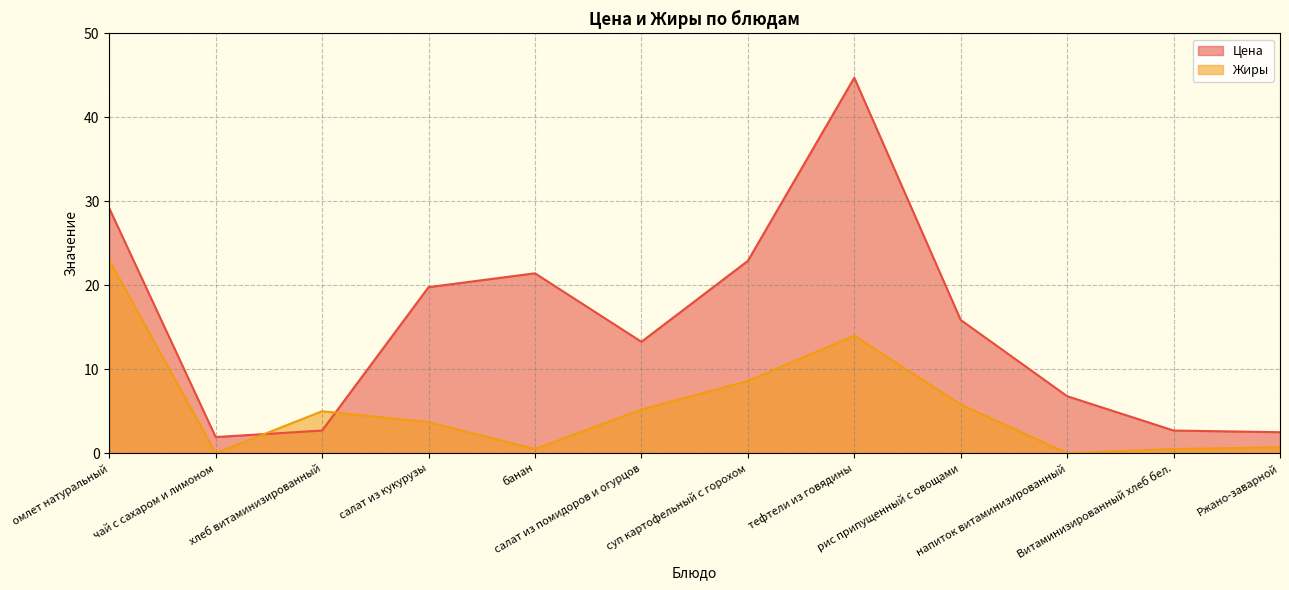

What position from the left is чай с сахаром и лимоном?

2